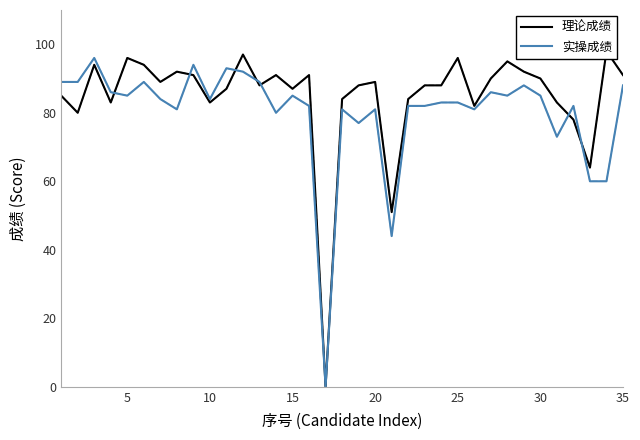

What is the approximate value of 实操成绩 at 15, to the nearest 5?

85